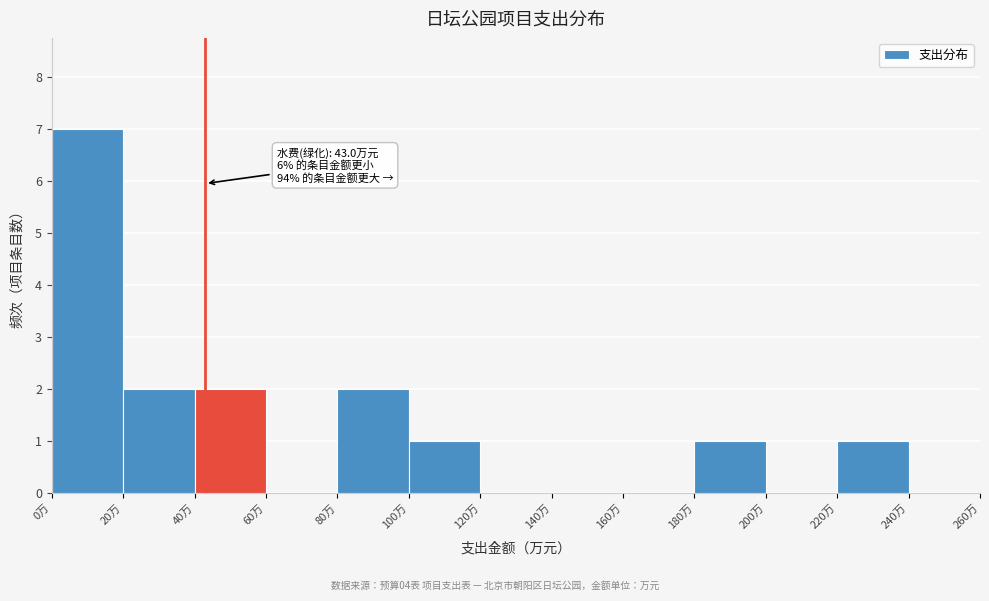

Which range on the x-axis has the tallest bar?

0 to 20